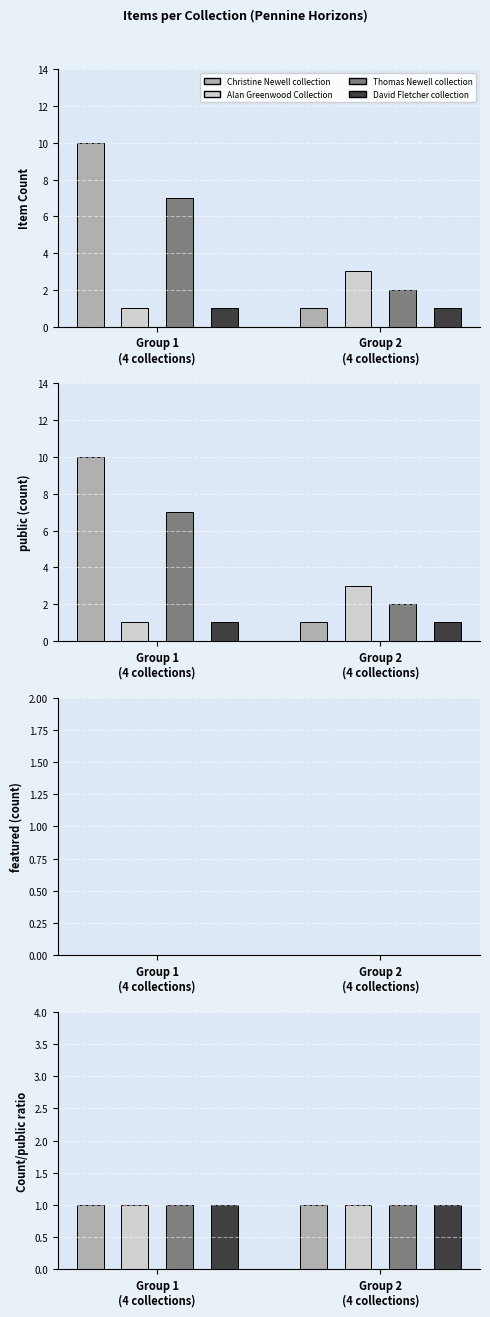

How many bars are there in total?

24